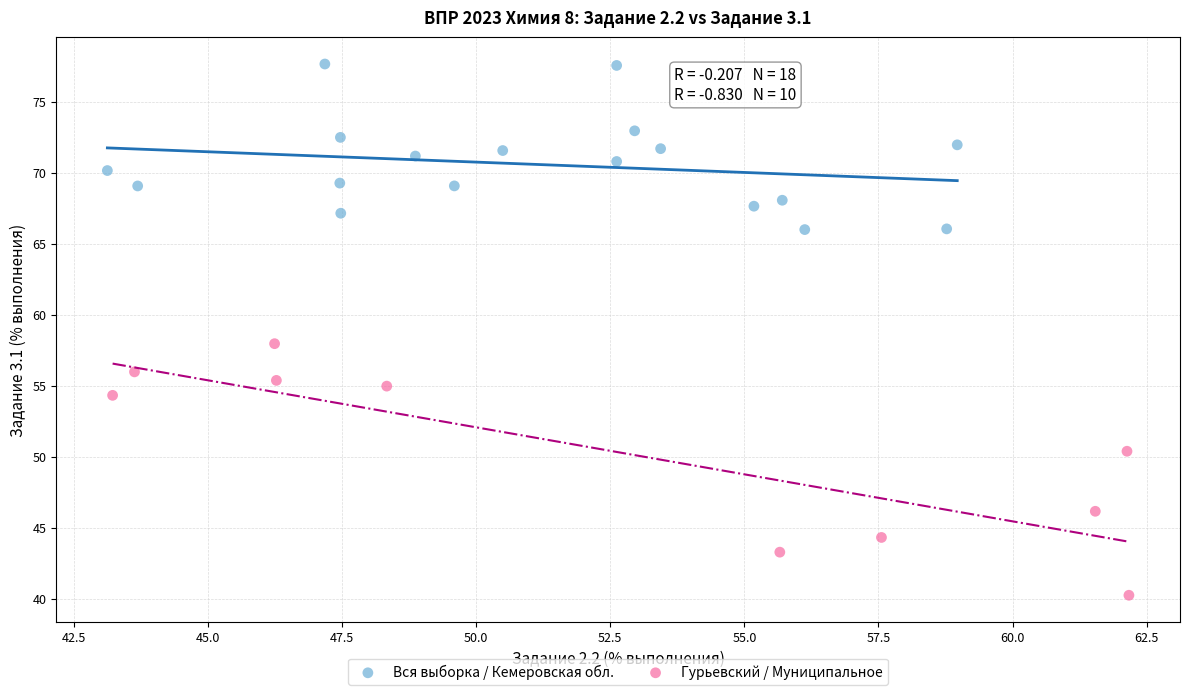

Which series contains the highest Y value?

Вся выборка / Кемеровская обл.